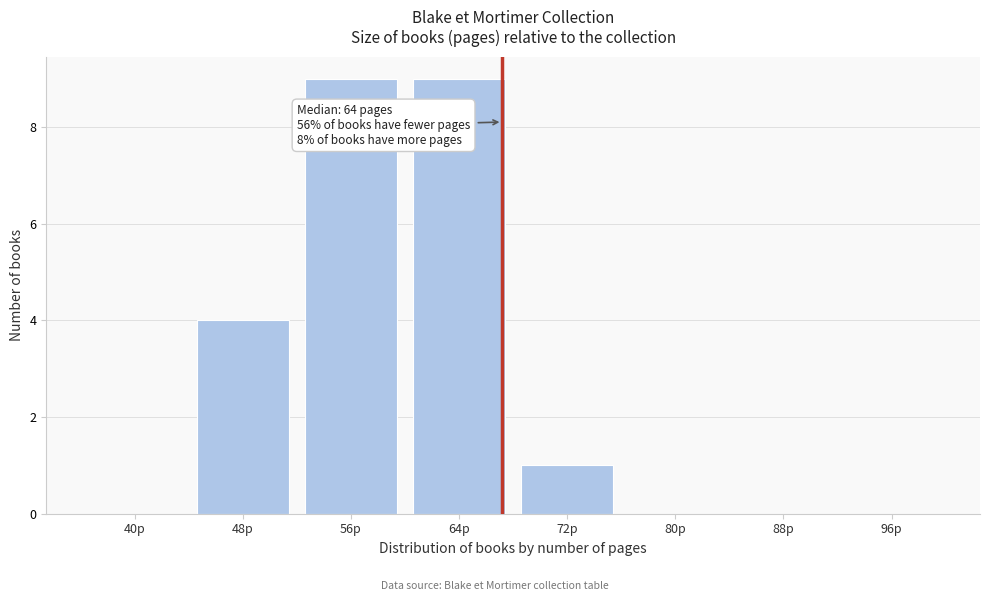

Reading left to right, what are all the values shown in this chart?

40p=0	48p=4	56p=9	64p=9	72p=1	80p=0	88p=0	96p=0